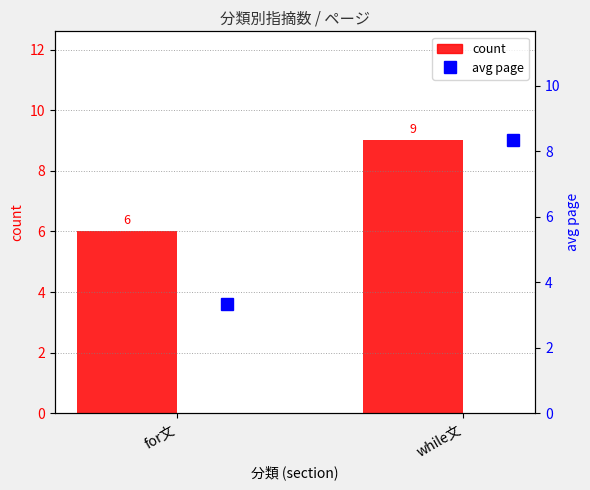

What is the average value of the avg page series?

5.8